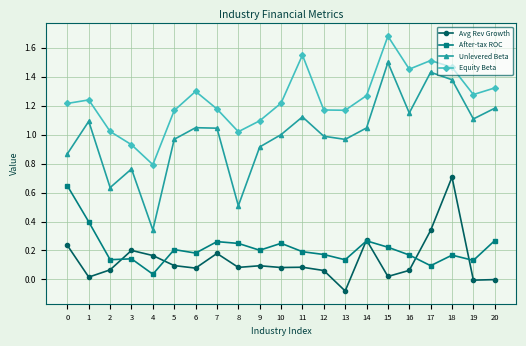

True or false: Avg Rev Growth has more than 2 interior local peaks.

True